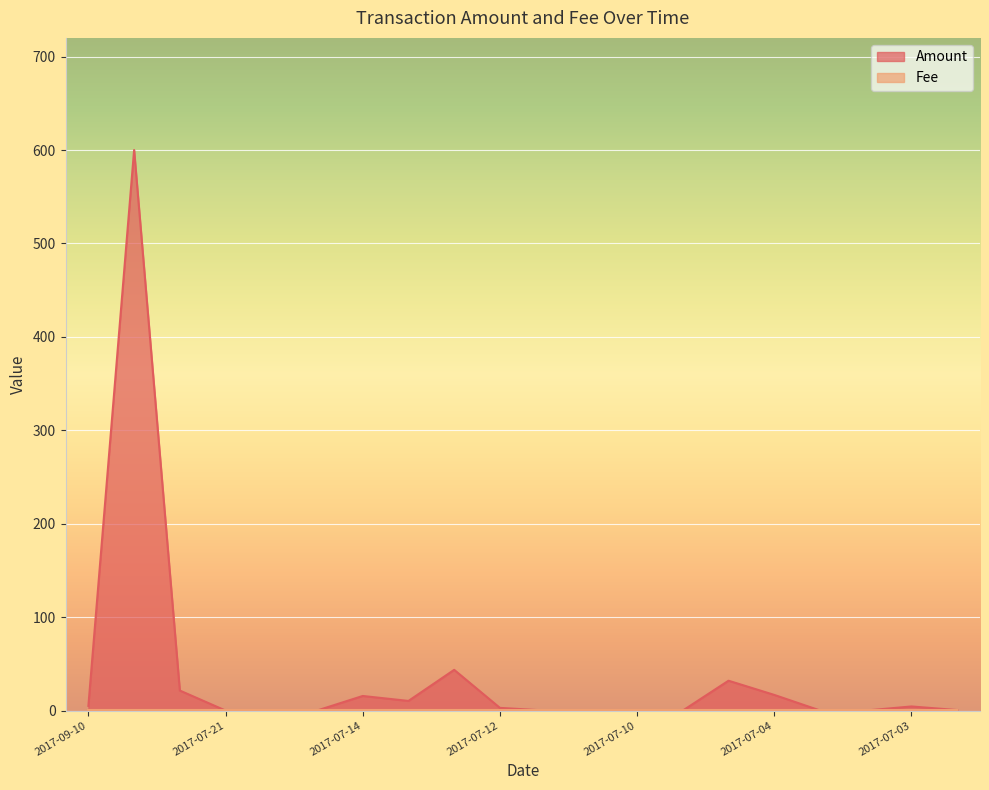

Reading left to right, extract all data points from this chart.

5.0	600.0	21.4	0.0	0.0	0.0	15.6	10.3	43.6	2.9	0.0	0.0	0.0	0.0	31.9	16.8	0.1	0.0	4.4	0.5